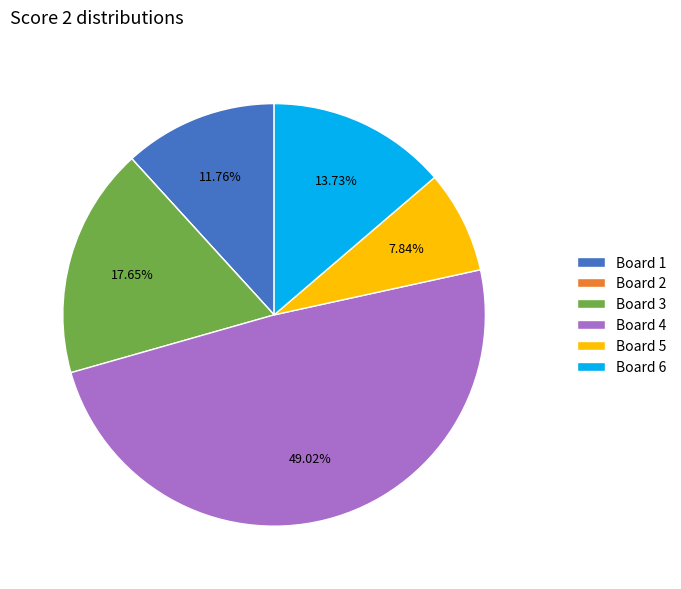

Does Board 1 account for over 50% of the chart?

No